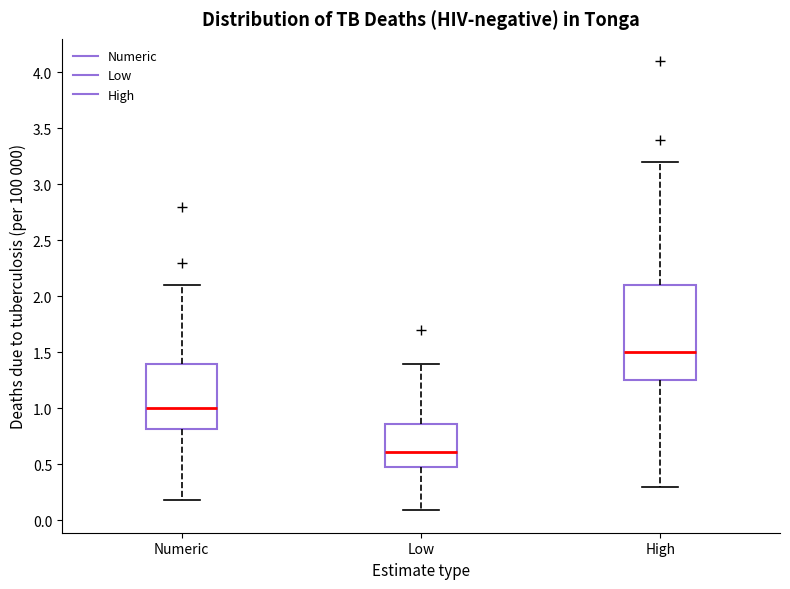

Reading left to right, read every box against the y-axis: the position of its median line, the range the box covers, and the ends of its whiskers. The values are not printed on the chart, so give them approximately, as read against the axis.

Numeric: median 1.00, box 0.80 to 1.40, whiskers 0.20 to 2.10
Low: median 0.60, box 0.50 to 0.85, whiskers 0.10 to 1.40
High: median 1.50, box 1.25 to 2.10, whiskers 0.30 to 3.20